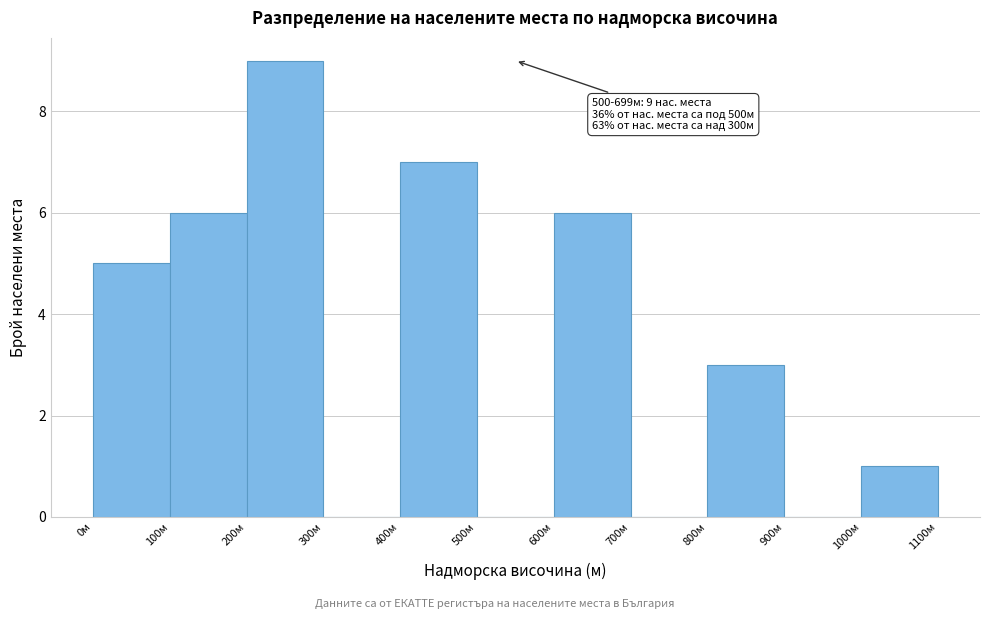

Over which range of the x-axis is the bar tallest?

200 to 300